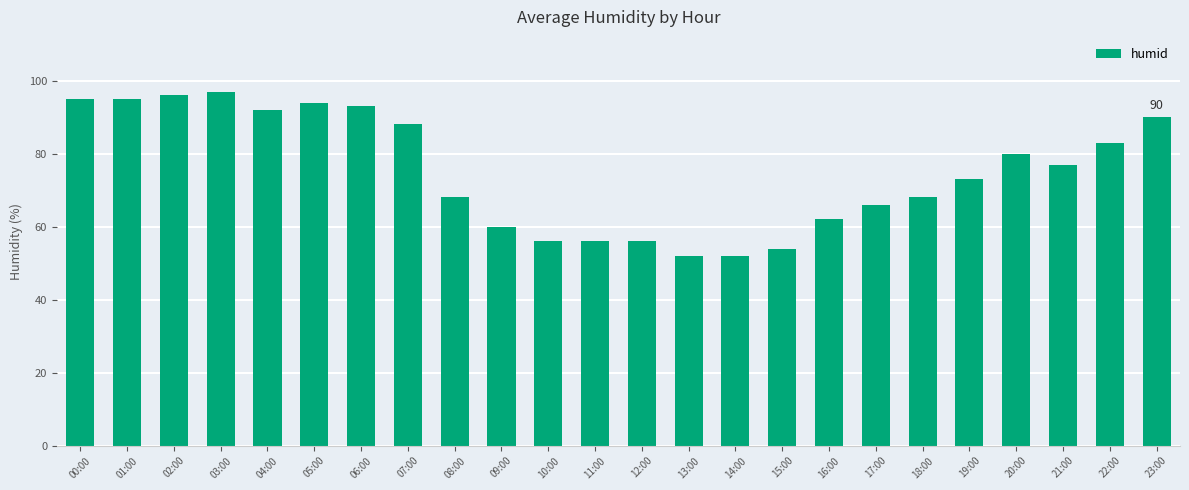

What is the minimum value shown in the chart?

52